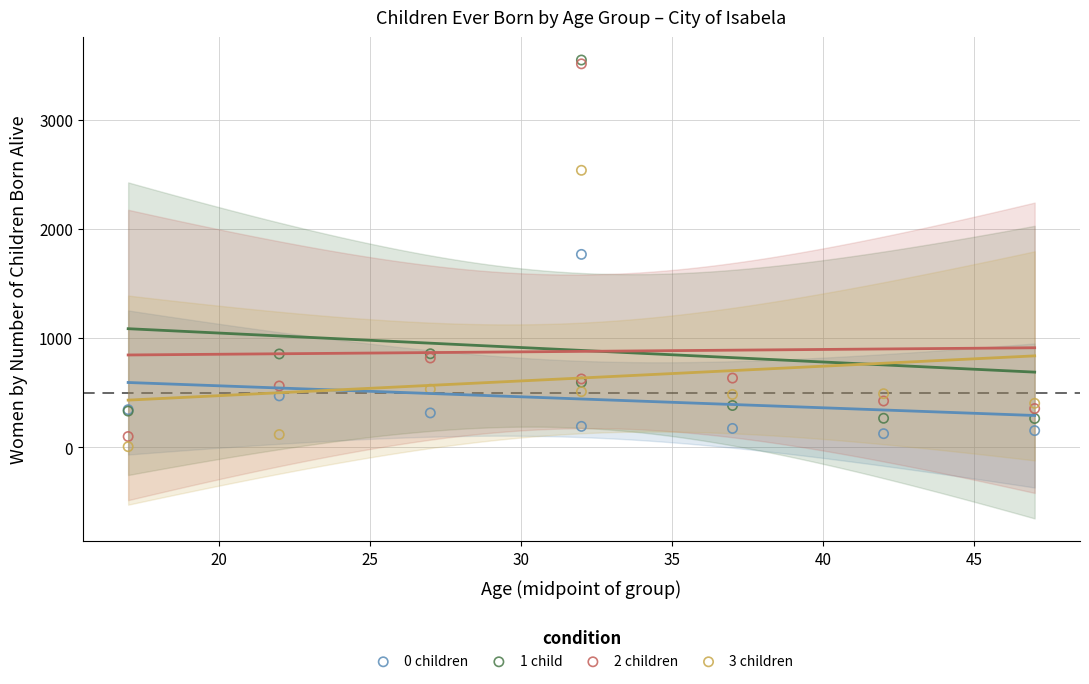

Which series has the largest Y range (max minus min)?

2 children